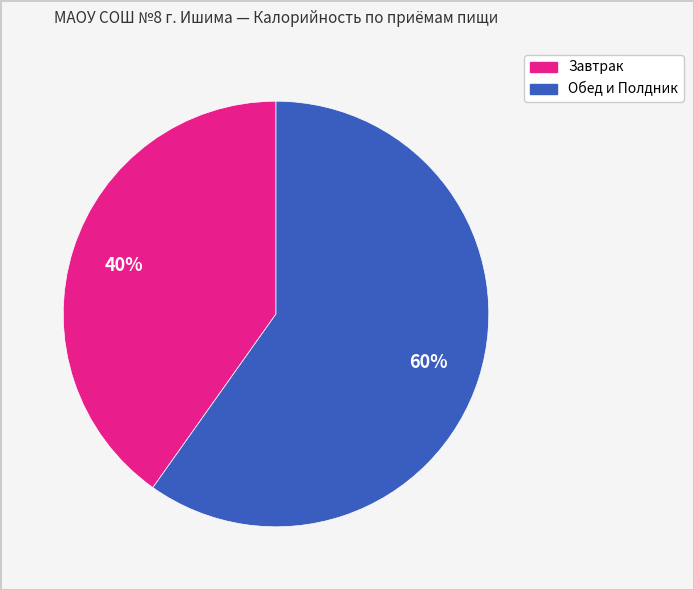

To the nearest percent, what is the difference between the largest and smallest slice percentages?

20%